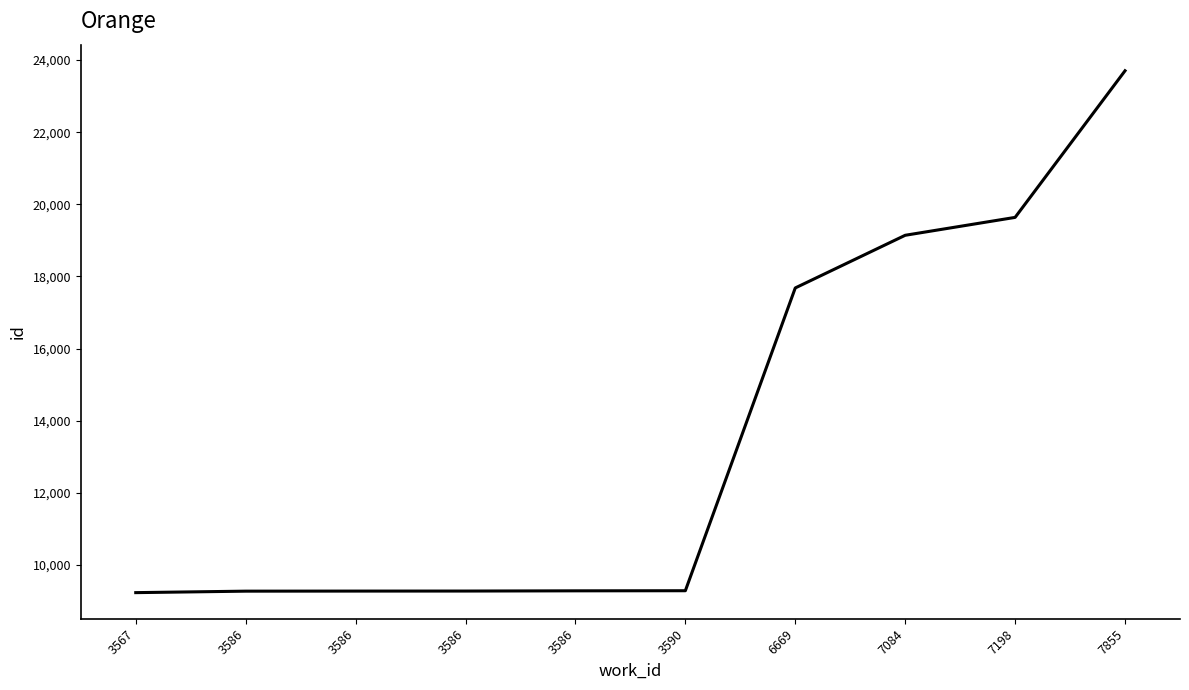

Which category has the highest value across all series?

7855